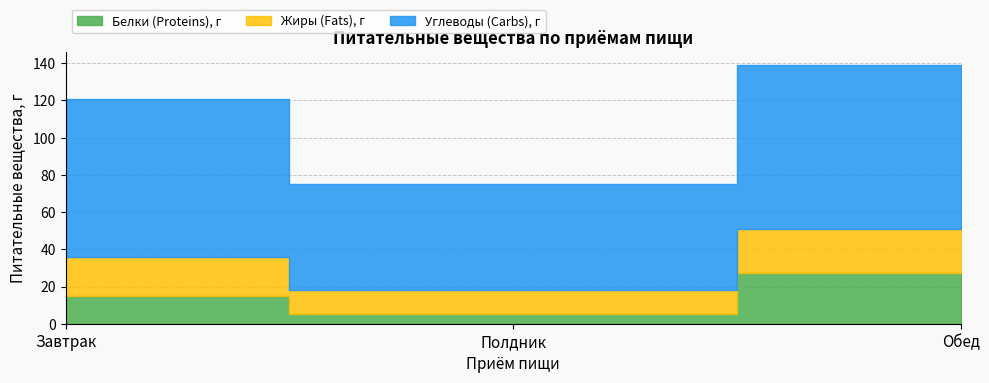

Reading left to right, list all the values displayed in this chart.

Белки (Proteins), г: Завтрак=15	Полдник=5	Обед=27
Жиры (Fats), г: Завтрак=21	Полдник=13	Обед=24
Углеводы (Carbs), г: Завтрак=85	Полдник=57	Обед=88